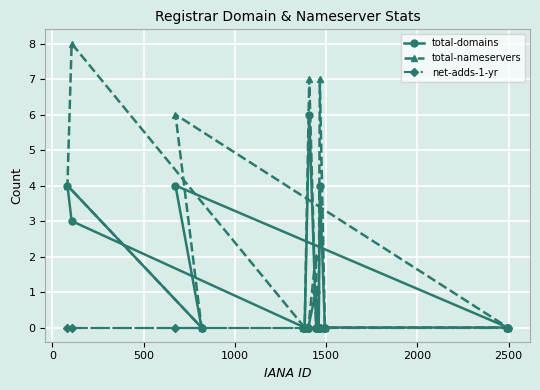

What is the maximum value shown in the chart?

8